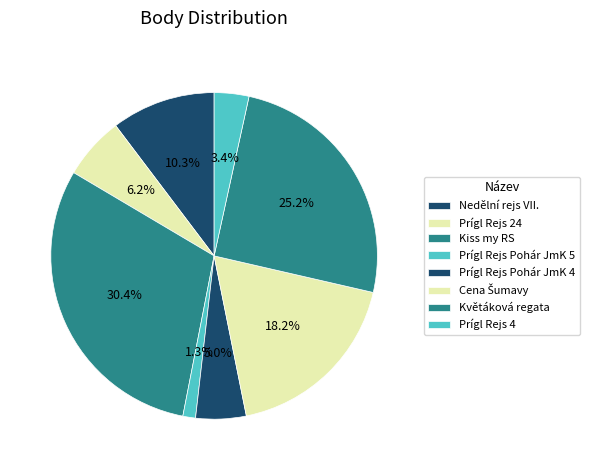

How many segments does this pie chart have?

8